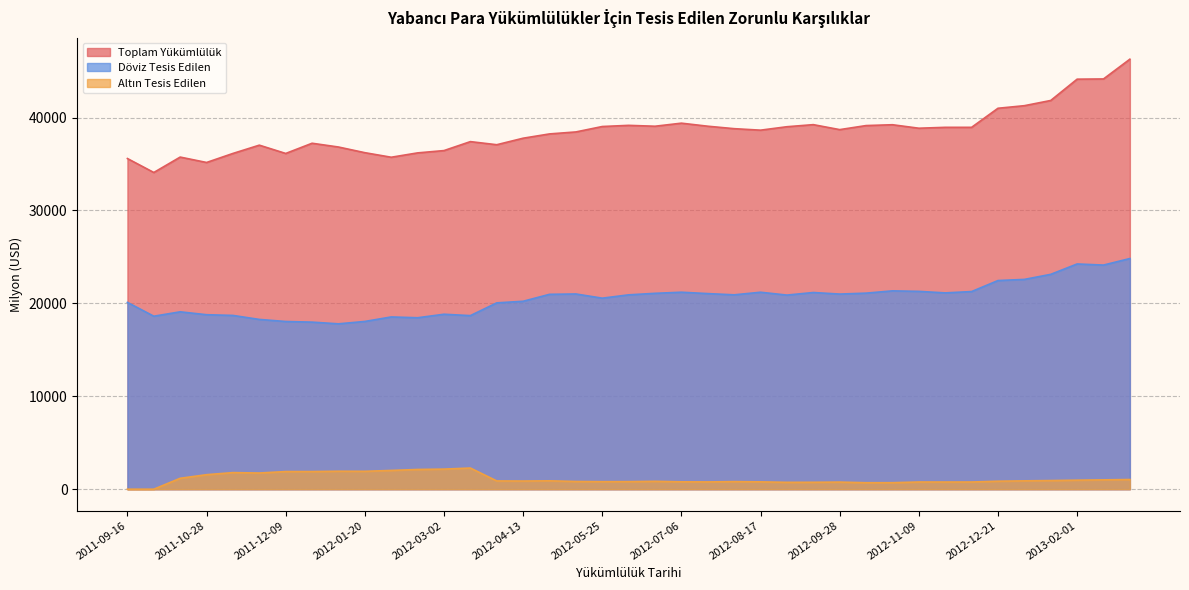

Is it true that Altın Tesis Edilen equals 0.0 at 2011-09-16?

True